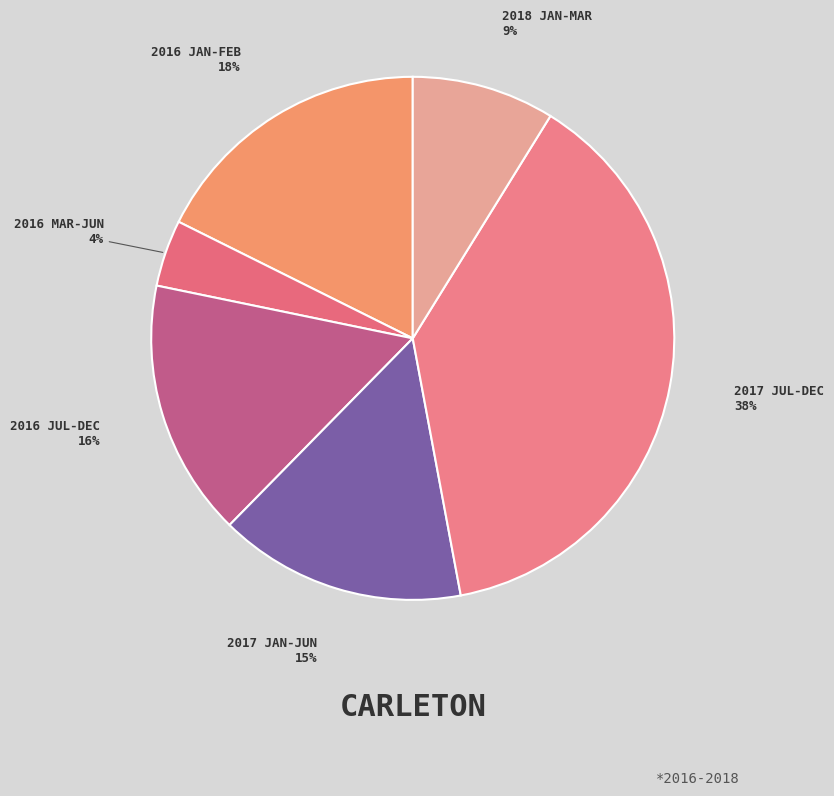

Is the sum of 2016 JUL-DEC and 2016 JAN-FEB greater than half?

No